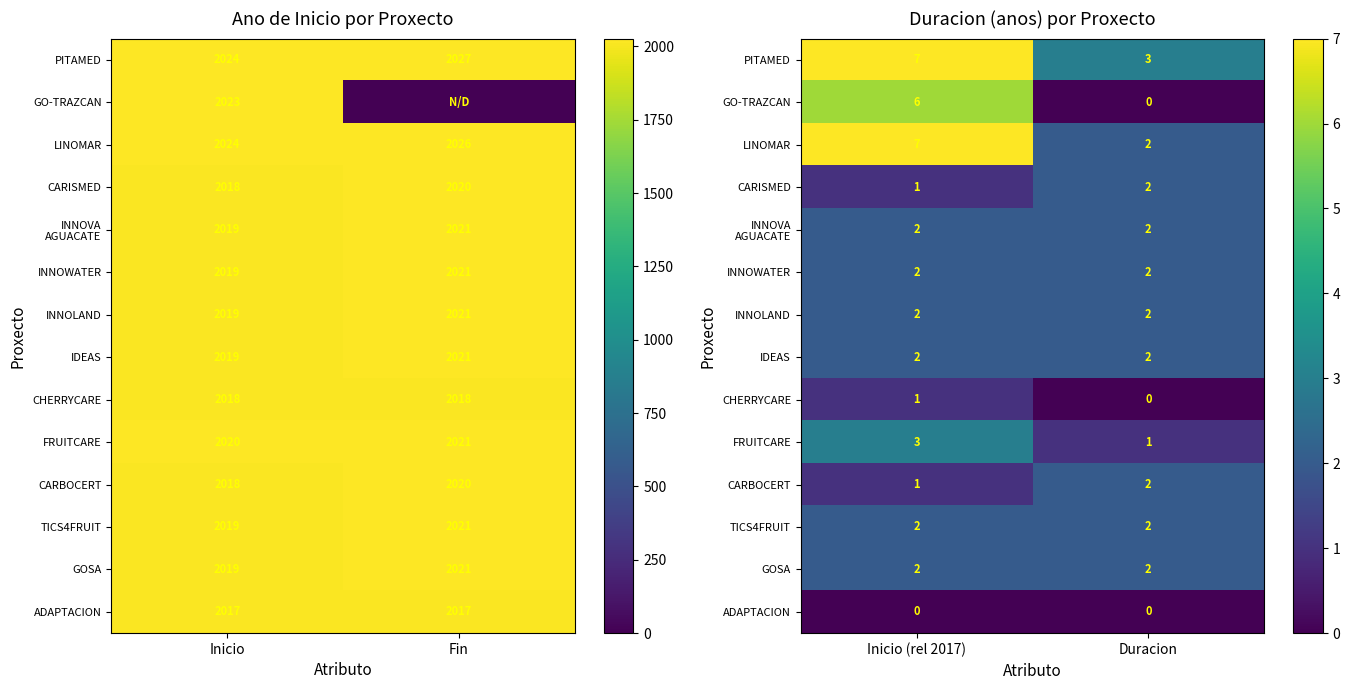

Which series has the widest spread of values?

GO-TRAZCAN